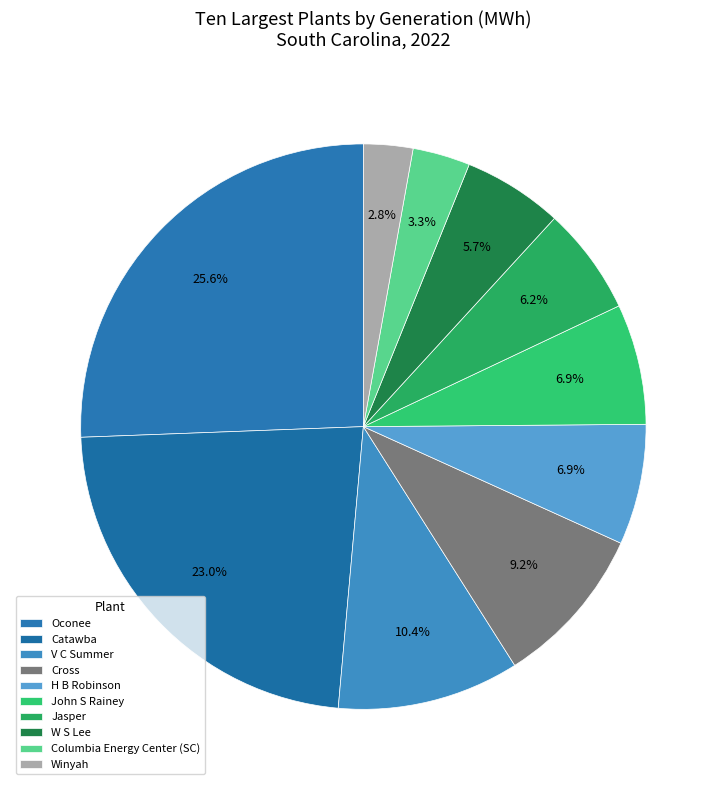

What is the largest slice in the pie chart?

Oconee